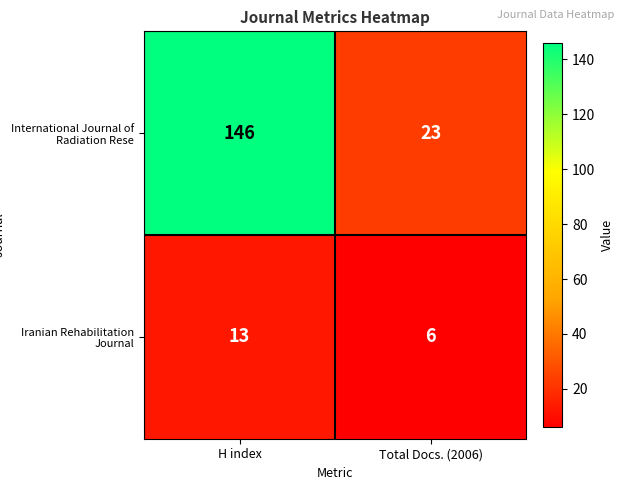

What is the difference between the Iranian Rehabilitation Journal values at H index and Total Docs. (2006)?

7